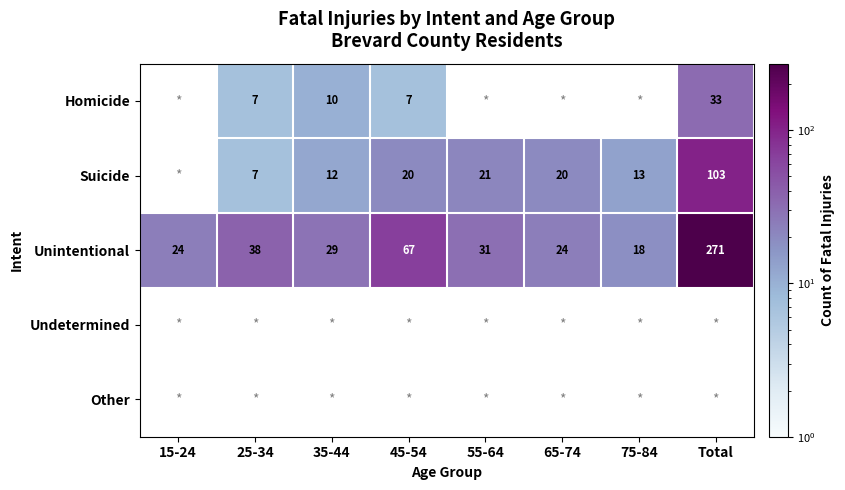

What is the difference between the maximum and second lowest values in the Unintentional series?

247